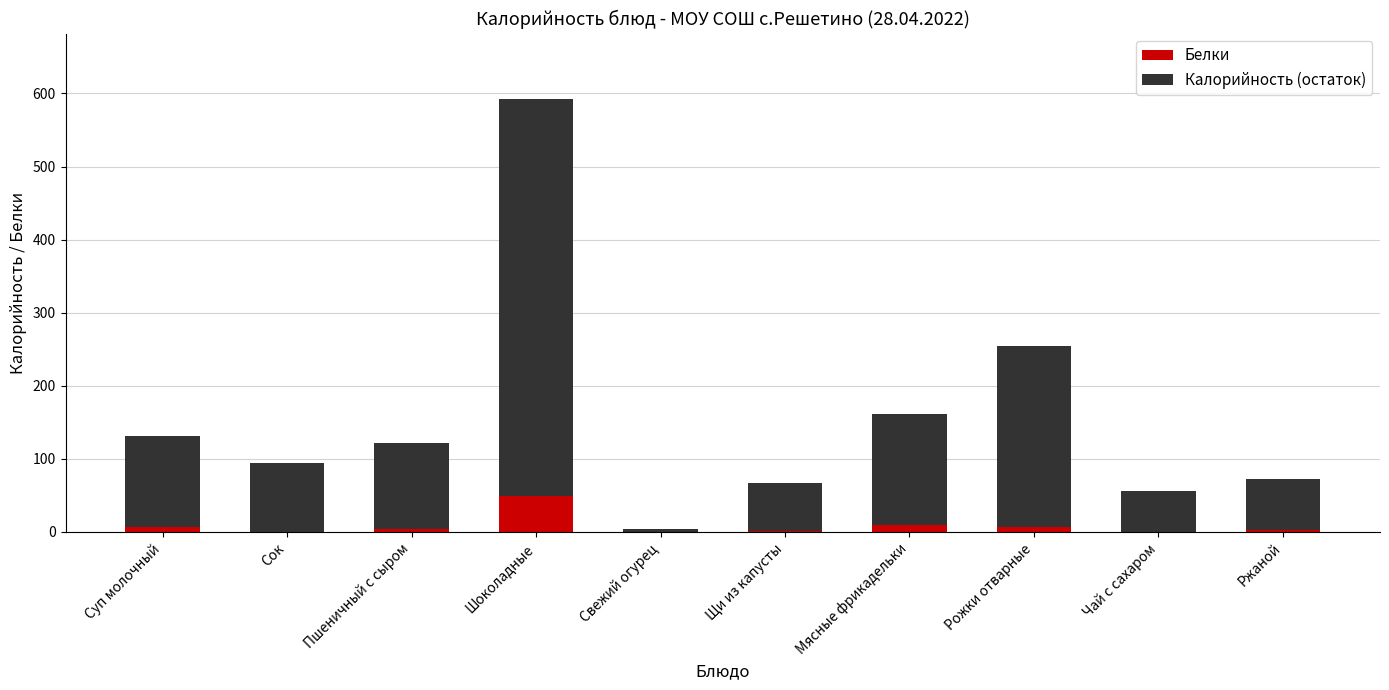

What is the total value across all series at Шоколадные?

593